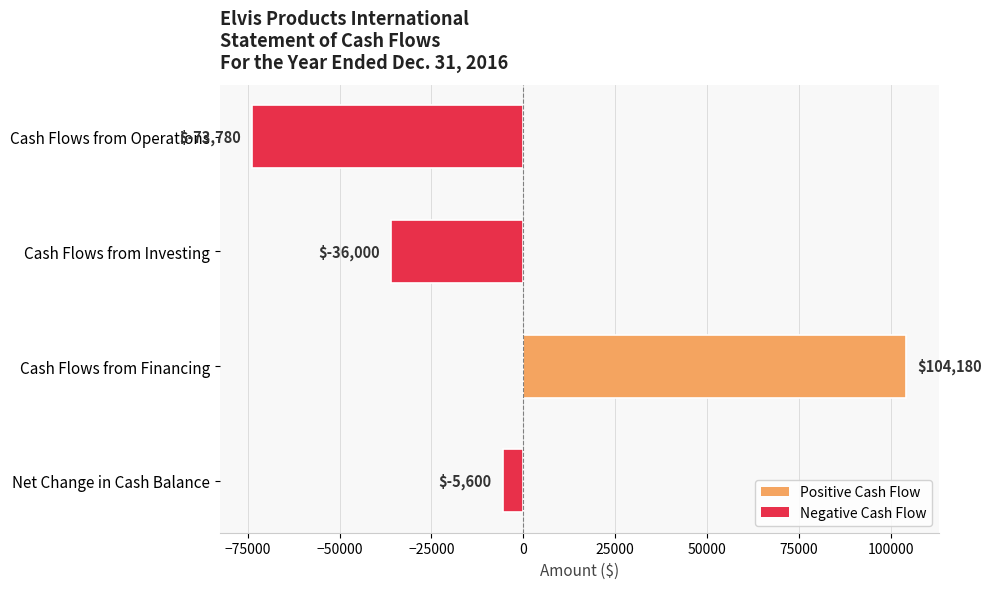

The value at Cash Flows from Operations is -73780. True or false?

True